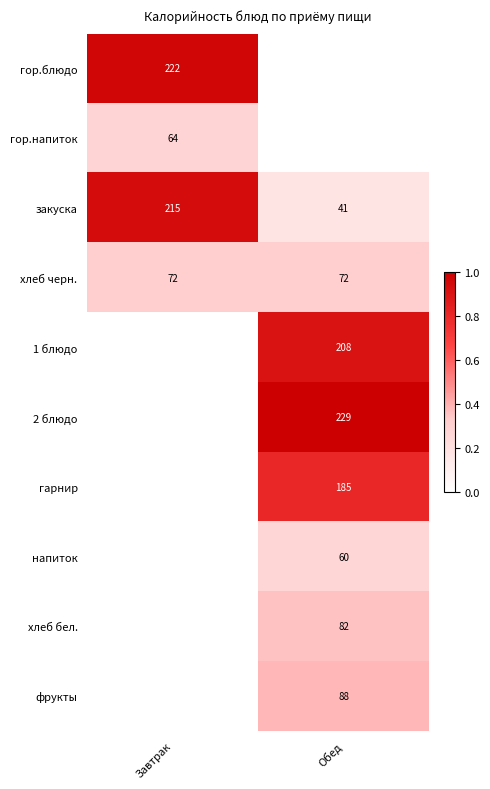

The хлеб бел. series shows 0.6 at Обед. True or false?

False